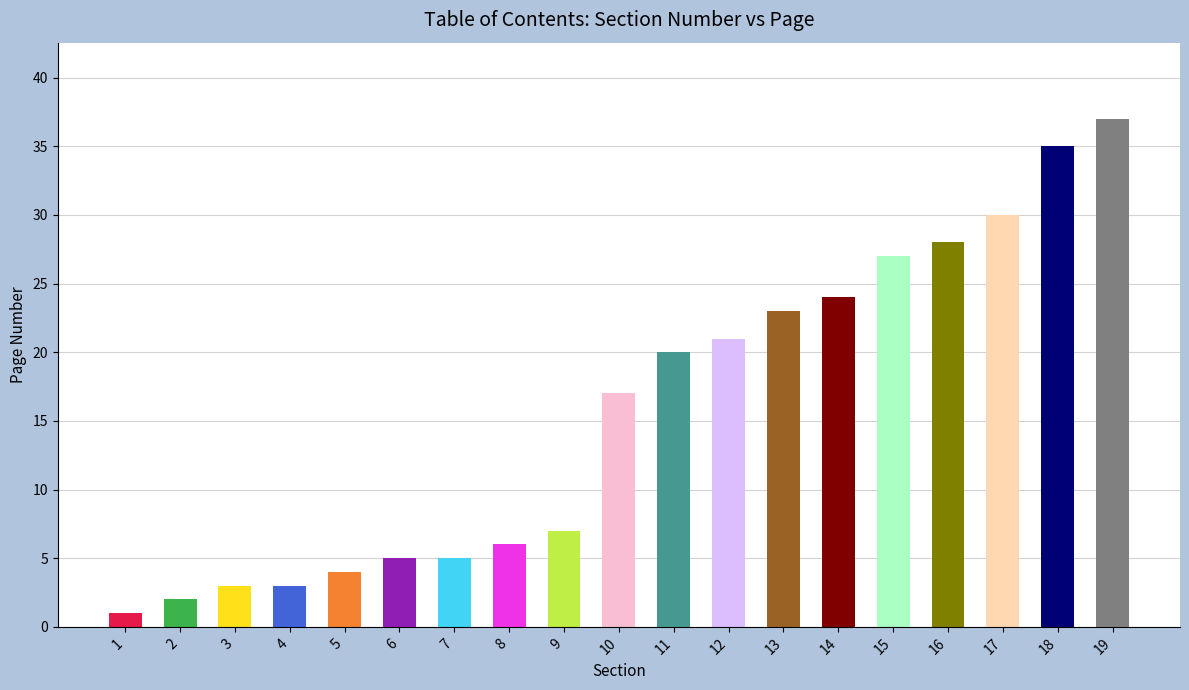

Which has a higher value, 11 or 16?

16